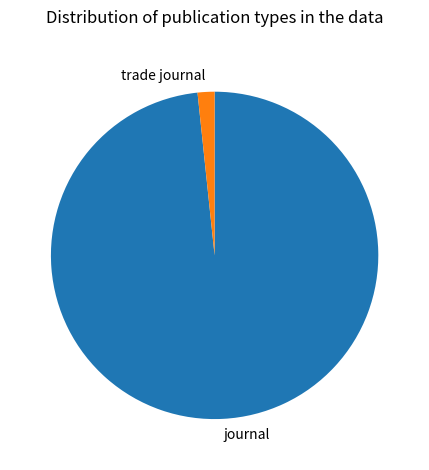

The trade journal slice represents 2% of the pie. True or false?

True